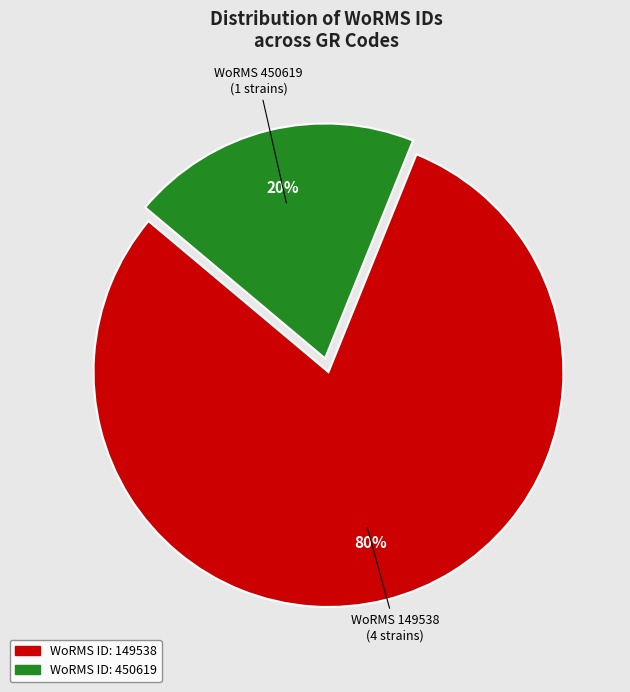

What percentage is the WoRMS ID: 450619 slice, to the nearest percent?

20%